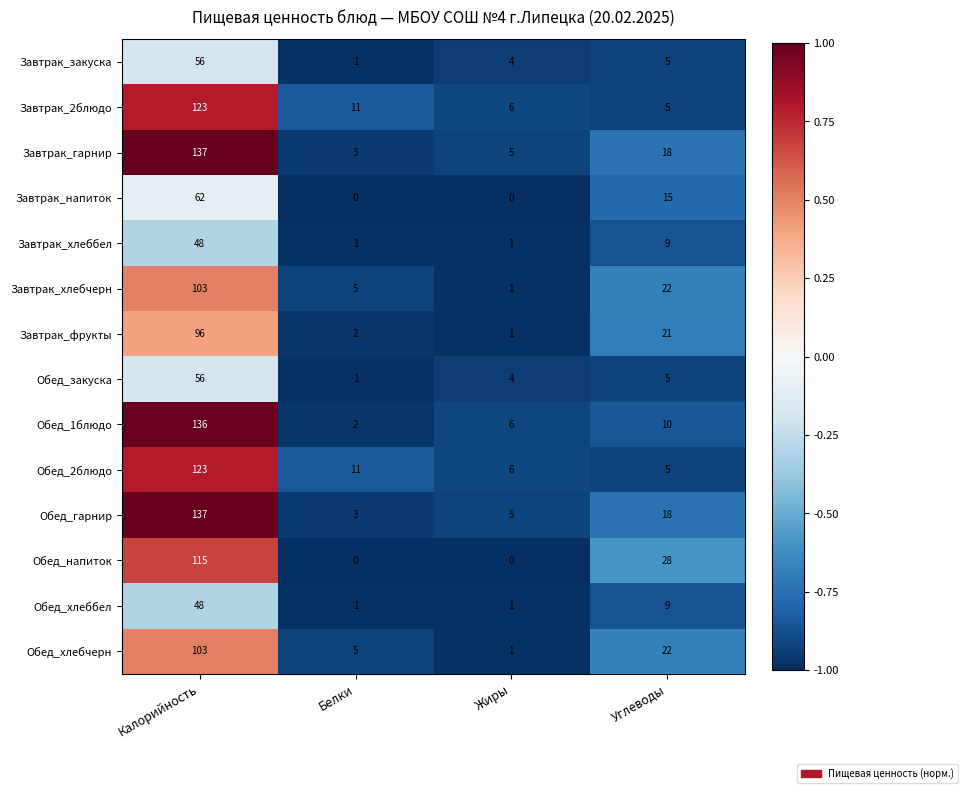

What is the highest value of the Завтрак_хлеббел series?

48